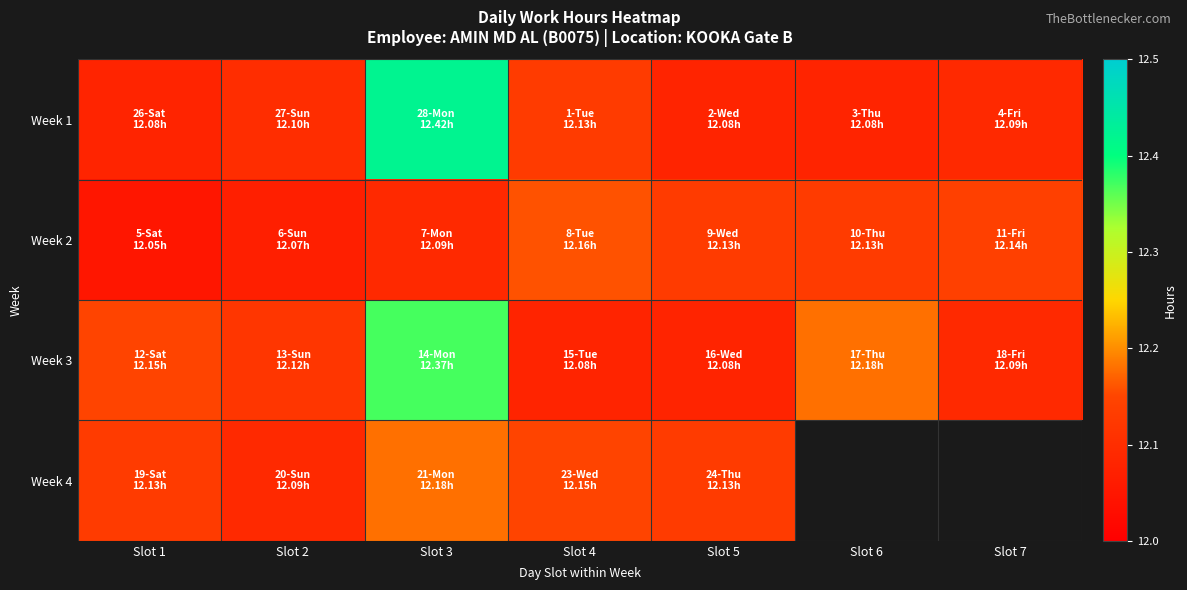

What is the total value across all series at Slot 2?

48.4